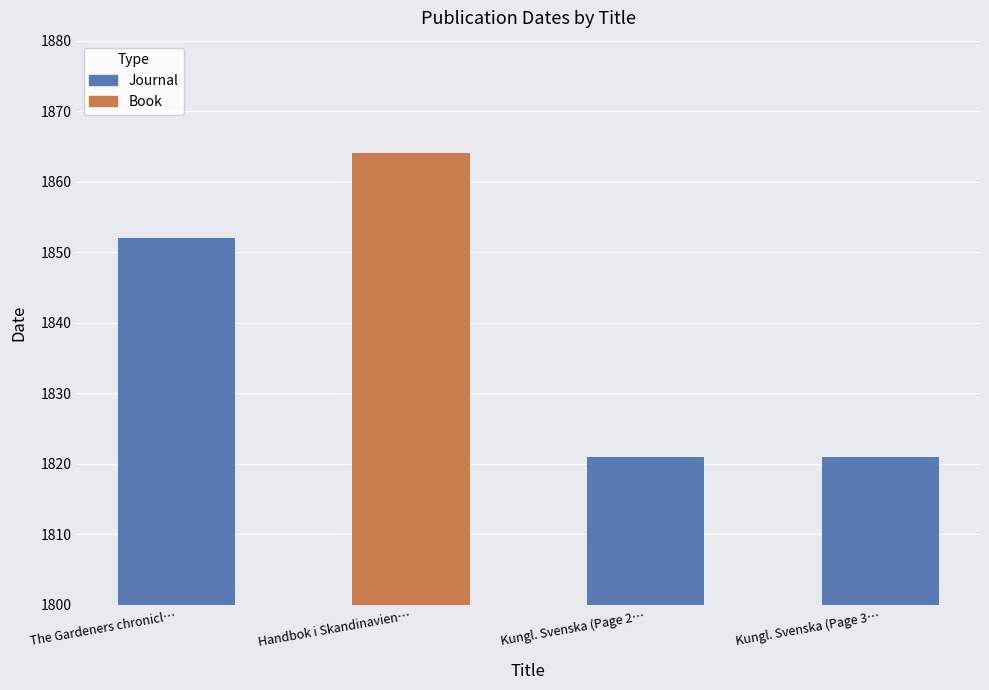

Count the values in the range 1821 to 1852.

3